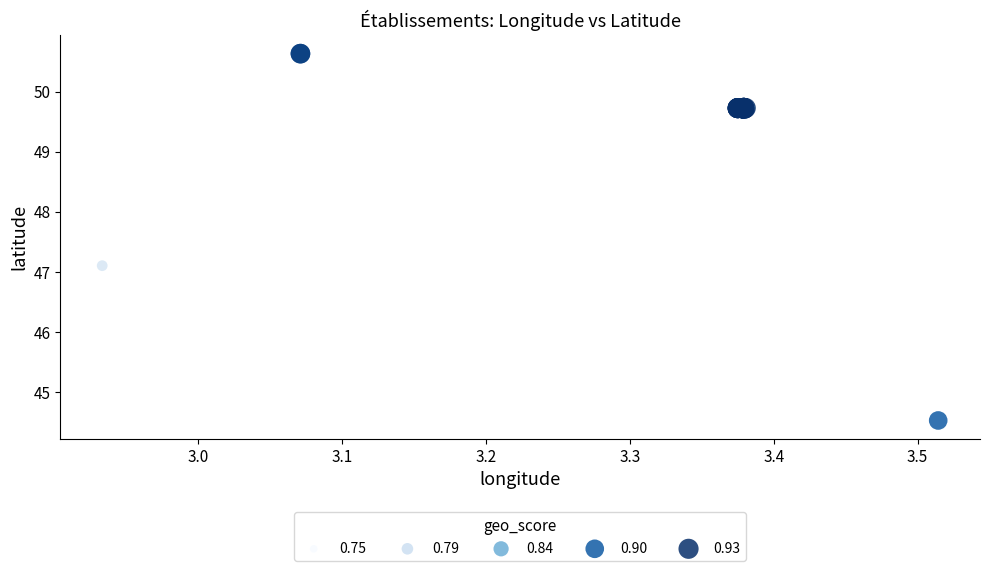

What Y value in the scatter plot is closest to 47?

47.1